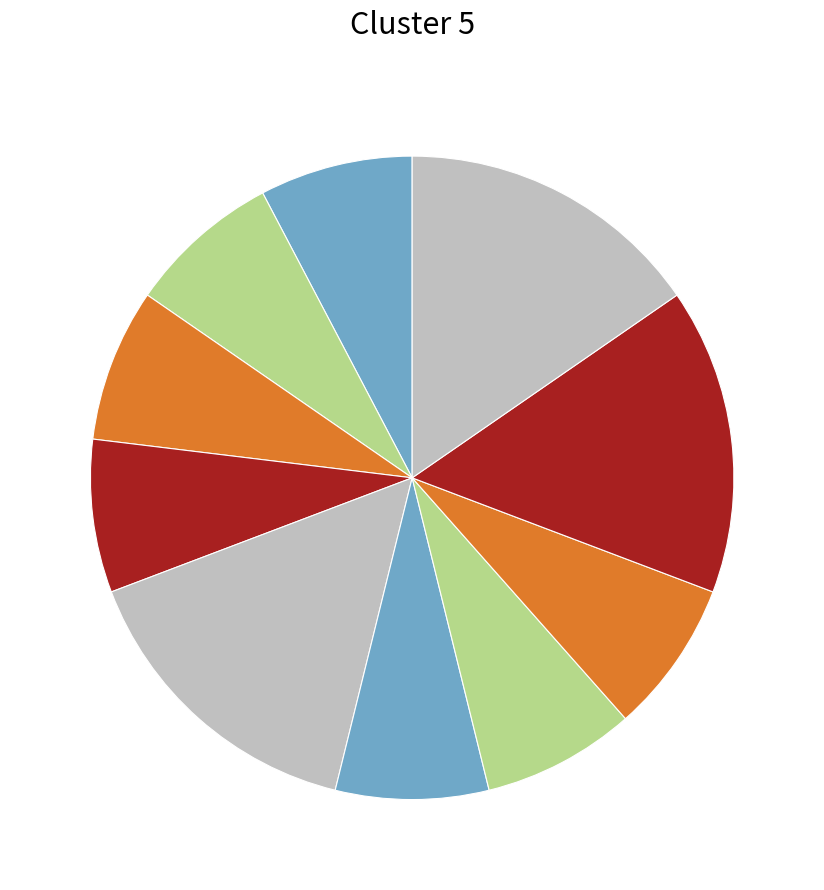

Count the number of slices in the pie.

10